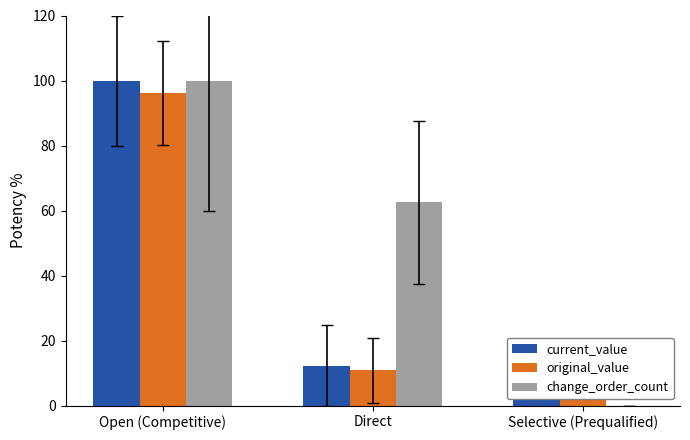

What is the difference between the original_value values at Selective (Prequalified) and Direct?

8.0